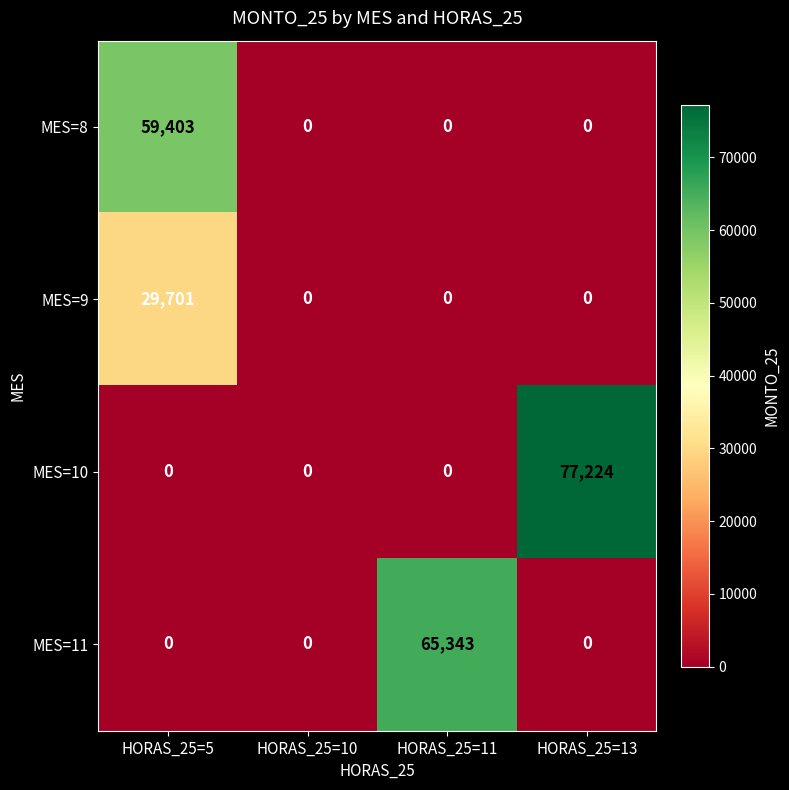

Which series has the largest range (max minus min)?

MES=10